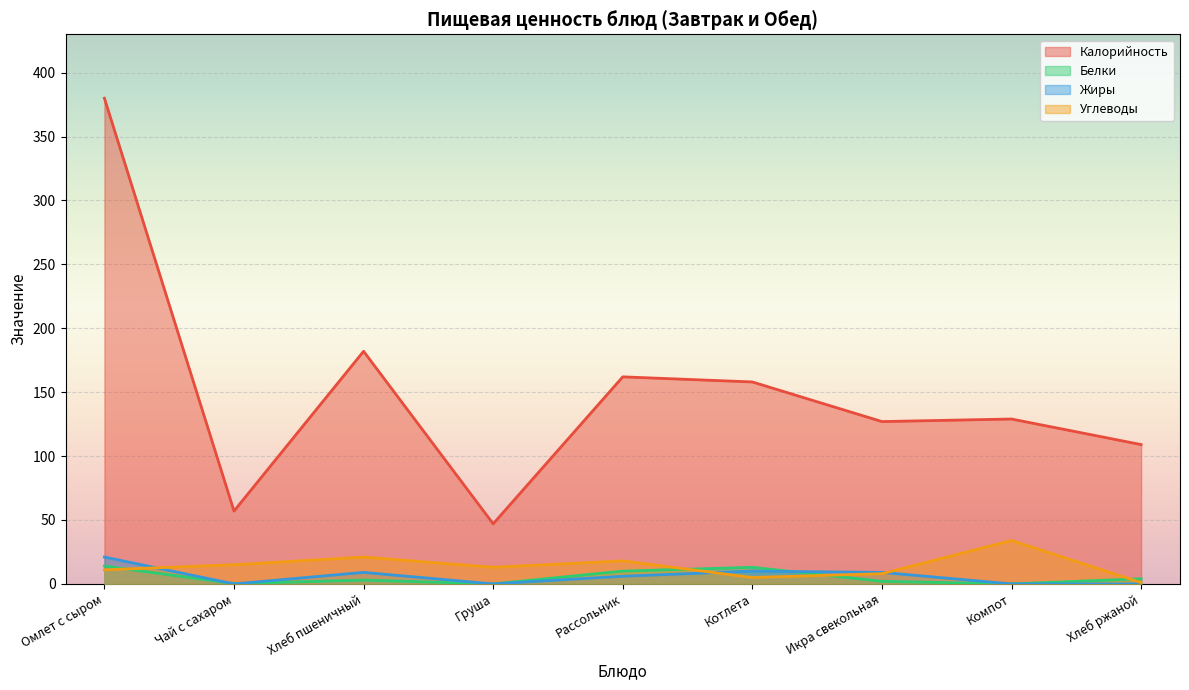

At which label does Калорийность reach its peak?

Омлет с сыром